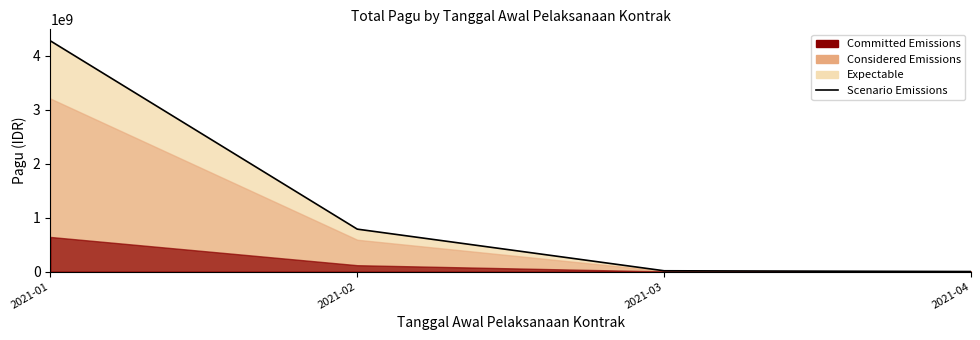

At which category does the chart reach its minimum across all series?

2021-04